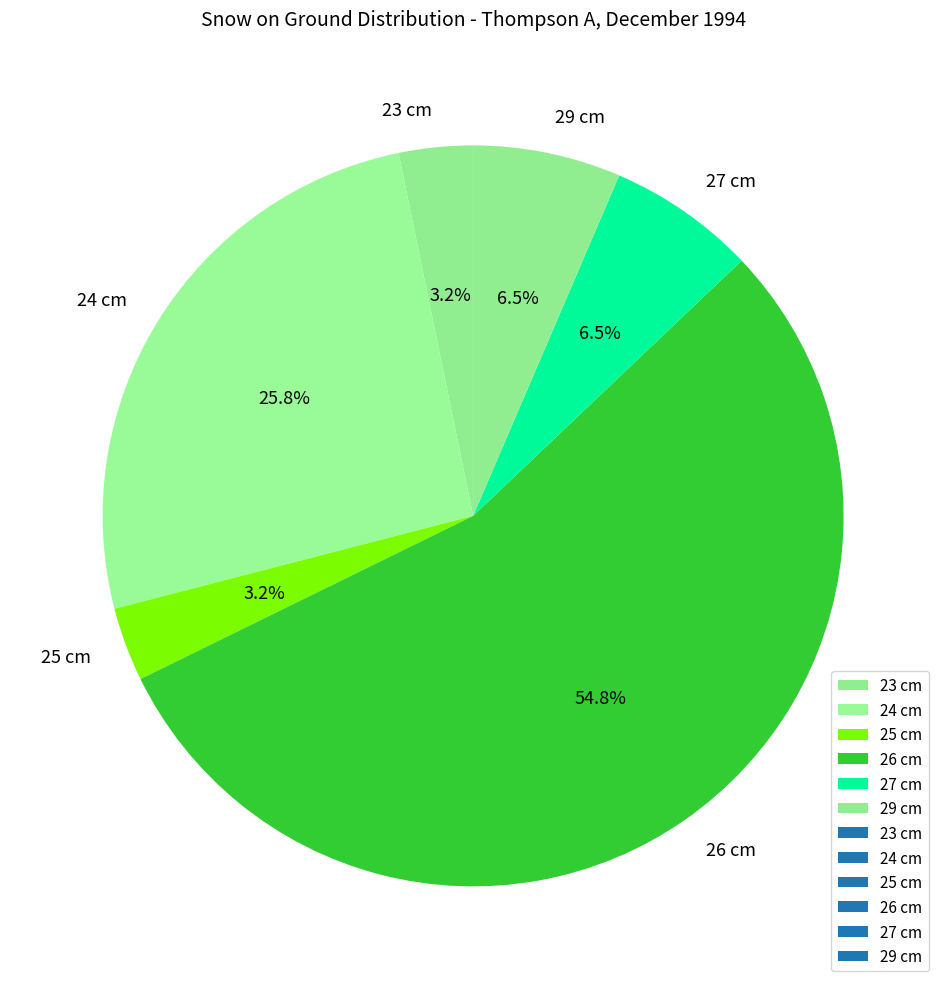

Do 24 cm and 29 cm together represent more than half of the pie?

No